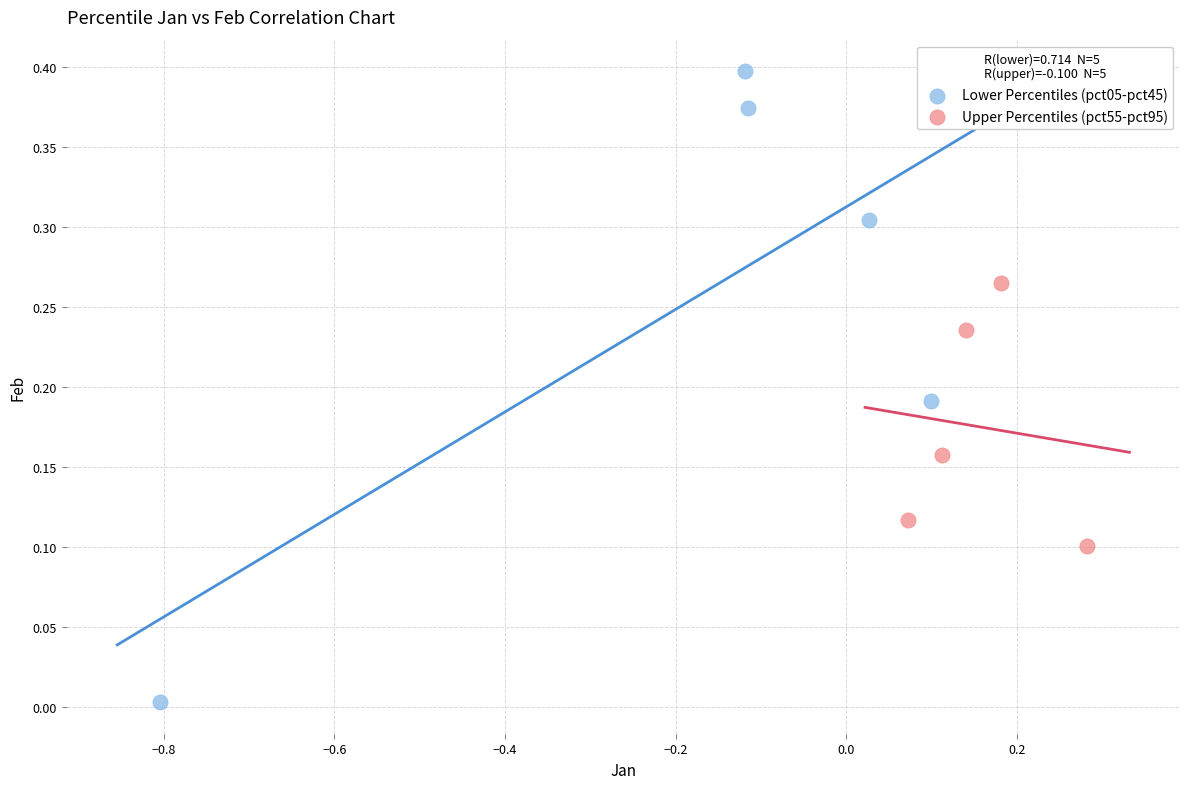

Which series has the widest spread of Y values?

Lower Percentiles (pct05-pct45)